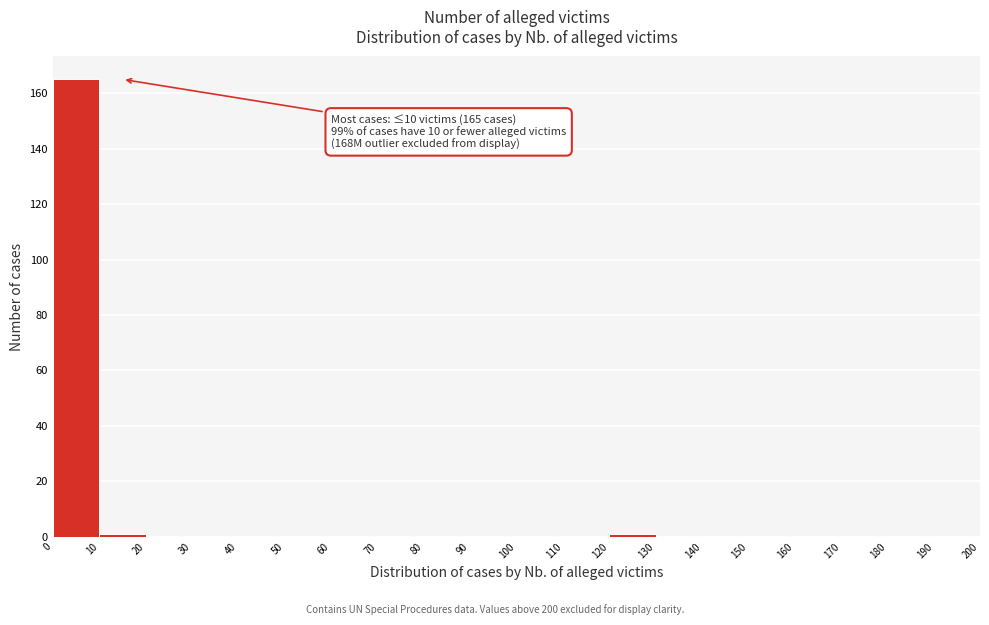

Over which range of the x-axis is the bar tallest?

0 to 10